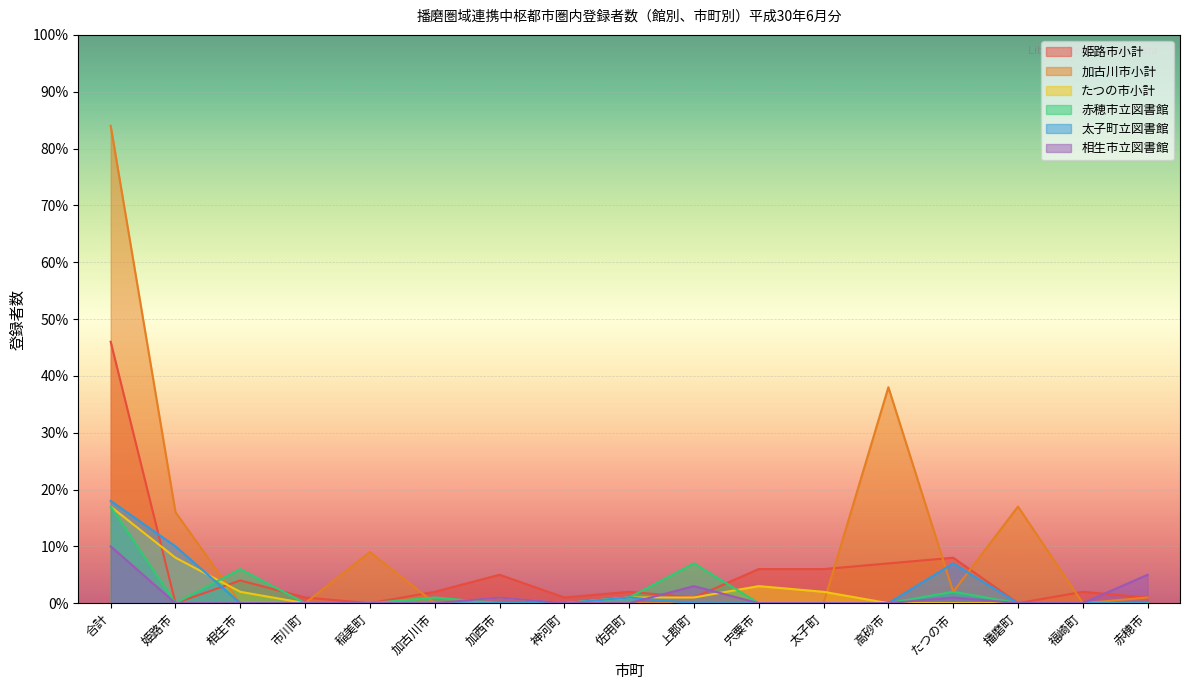

The 赤穂市立図書館 series shows 12 at 高砂市. True or false?

False